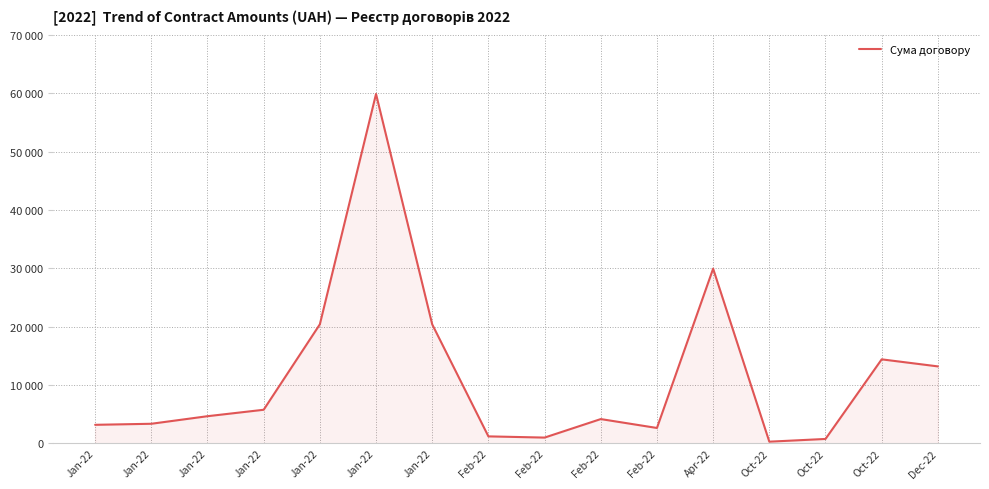

Does the chart have visible grid lines?

Yes